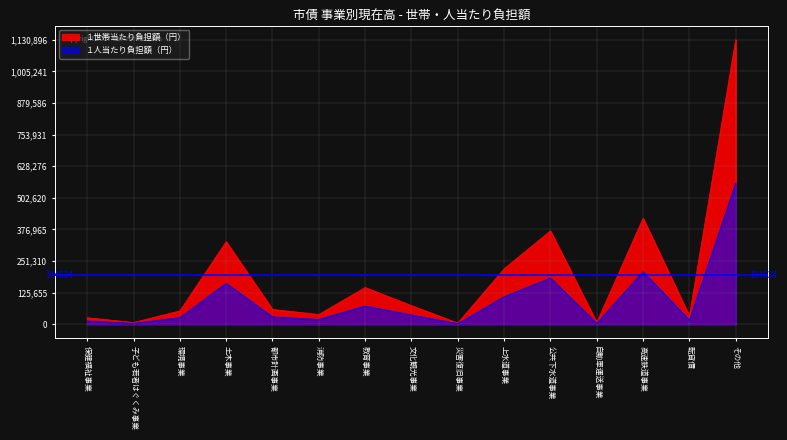

At which label is １世帯当たり負担額（円） closest to 567910?

高速鉄道事業